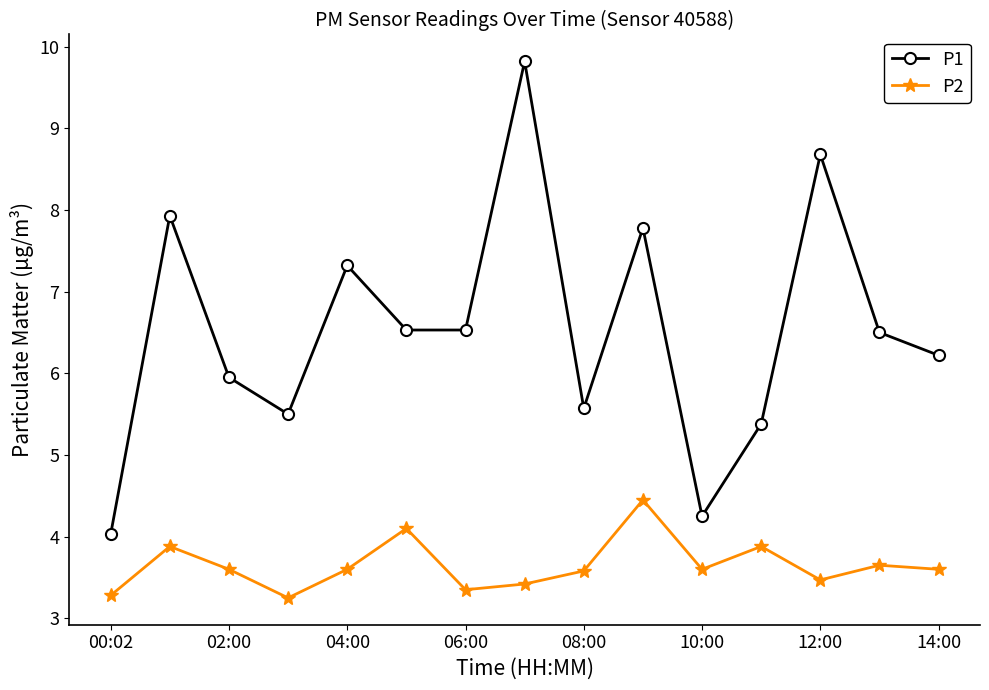

Rank the series by their maximum value, from lowest to highest.

P2, P1